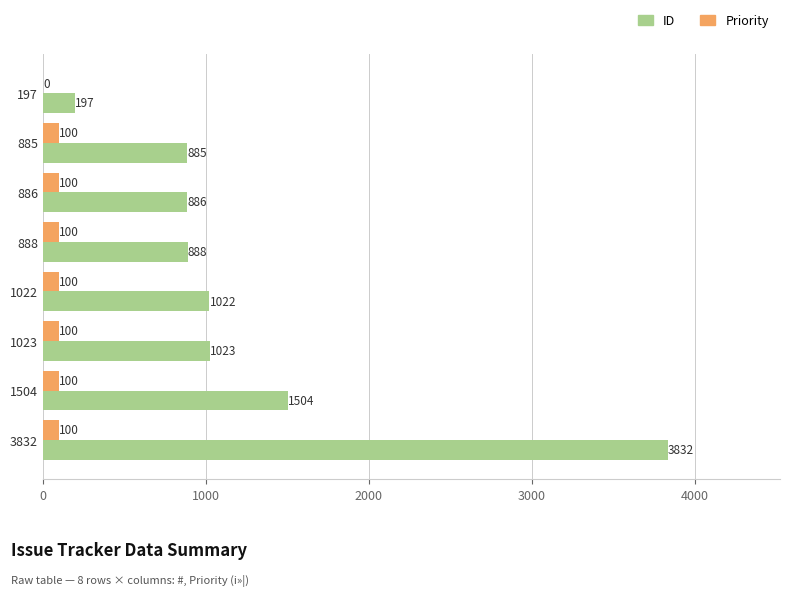

At which label is Priority closest to 50?

197